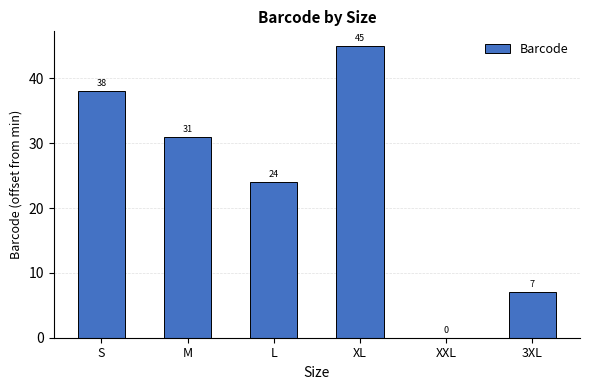

Between M and XXL, which is larger?

M